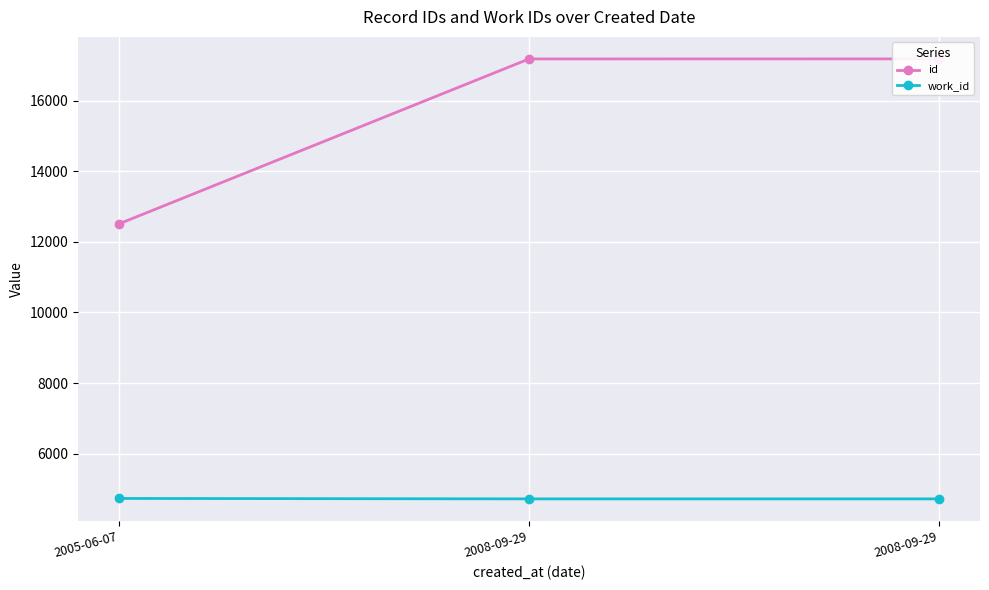

Rank the categories by work_id value from highest to lowest.

2005-06-07, 2008-09-29, 2008-09-29